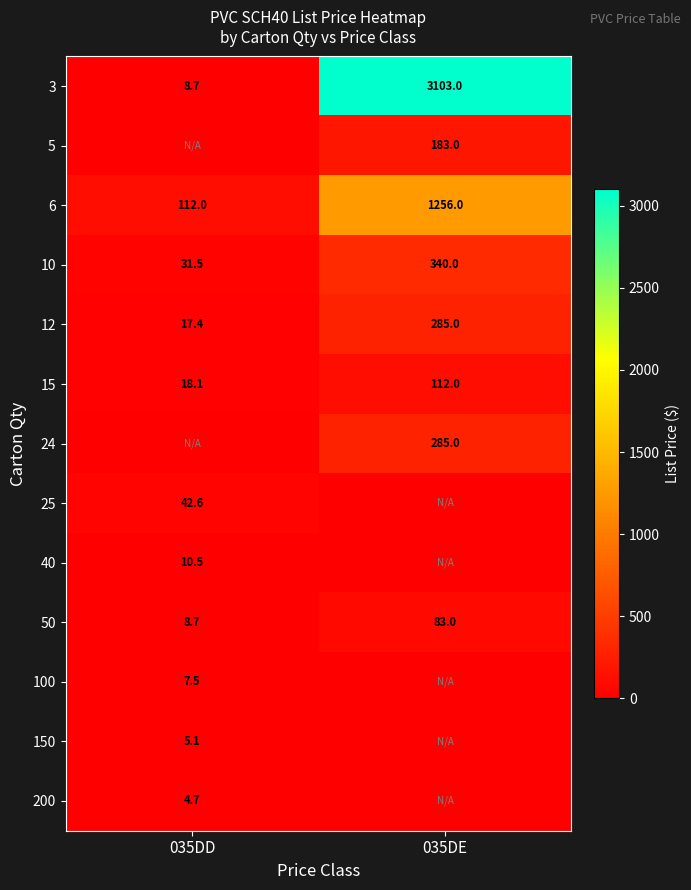

What is the sum of the 12 values at 035DE and 035DD?

302.4